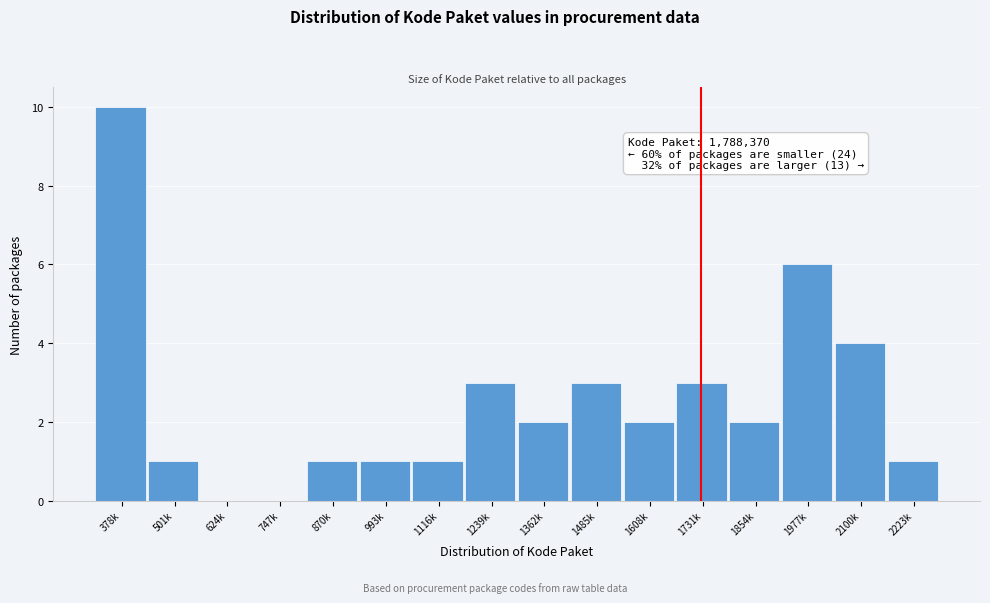

Reading right to left, what are all the values shown in this chart?

2223k=1	2100k=4	1977k=6	1854k=2	1731k=3	1608k=2	1485k=3	1362k=2	1239k=3	1116k=1	993k=1	870k=1	747k=0	624k=0	501k=1	378k=10